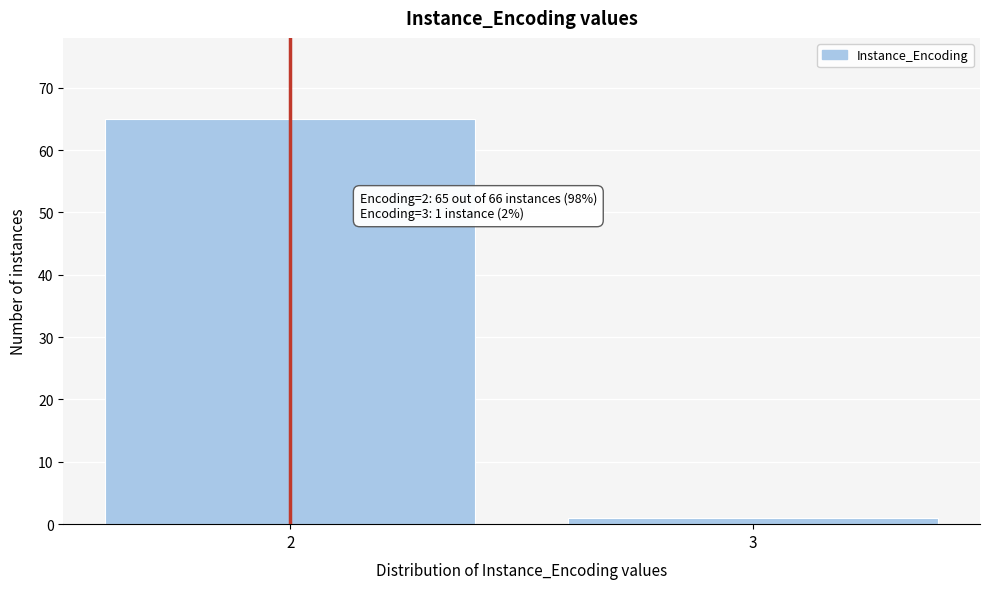

Reading right to left, what are all the values shown in this chart?

3=1	2=65